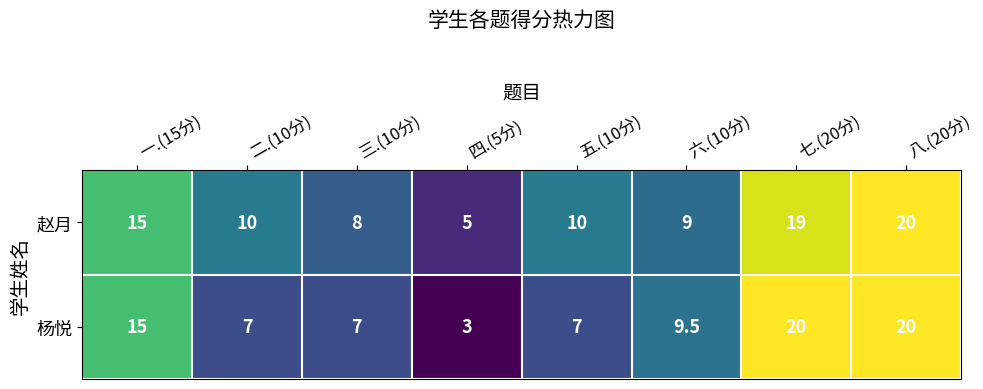

How many data points does each series have?

8